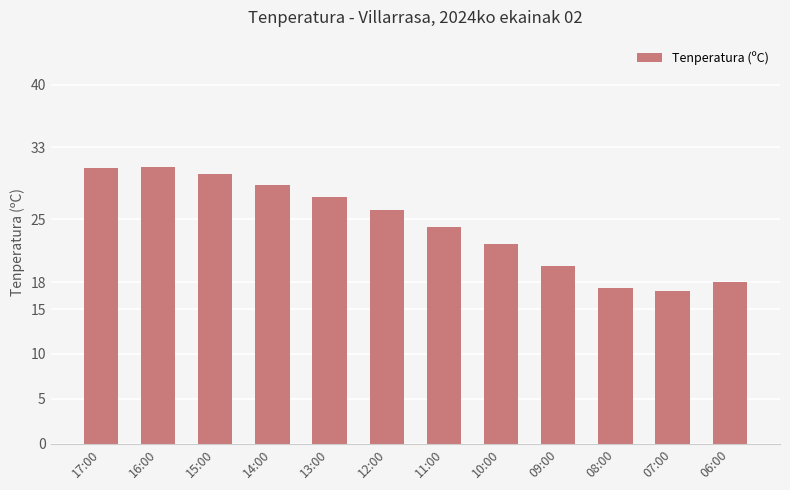

How many values are below 26?

6